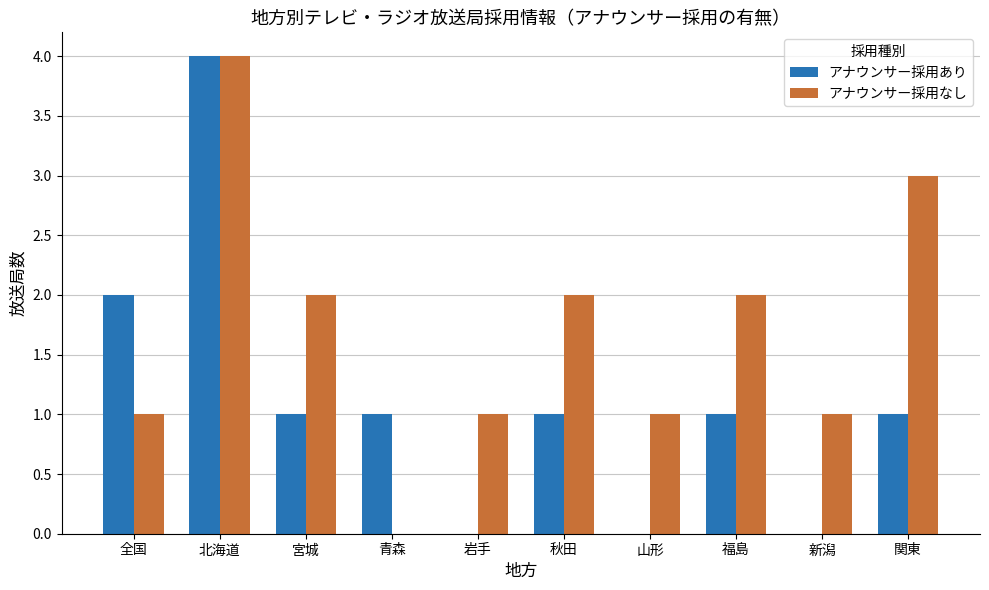

Is it true that アナウンサー採用あり equals 0 at 青森?

False